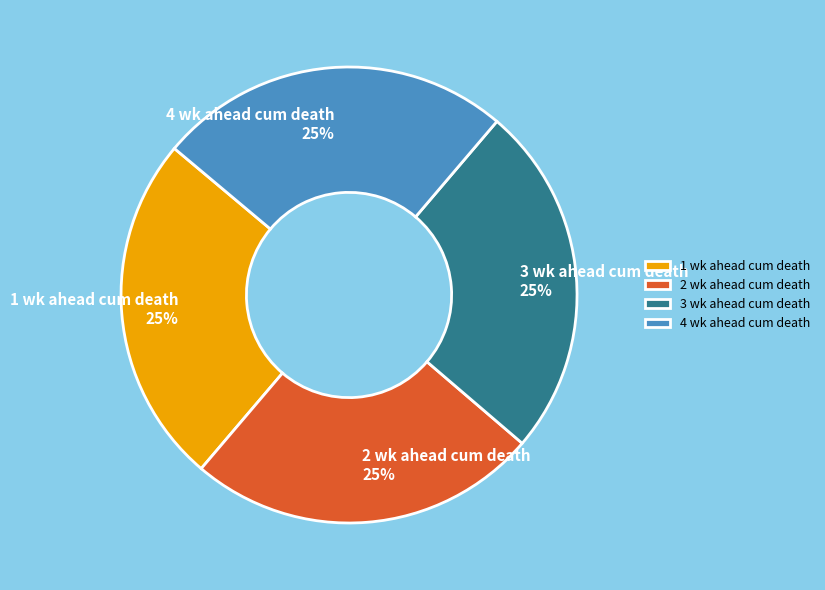

How many segments does this pie chart have?

4